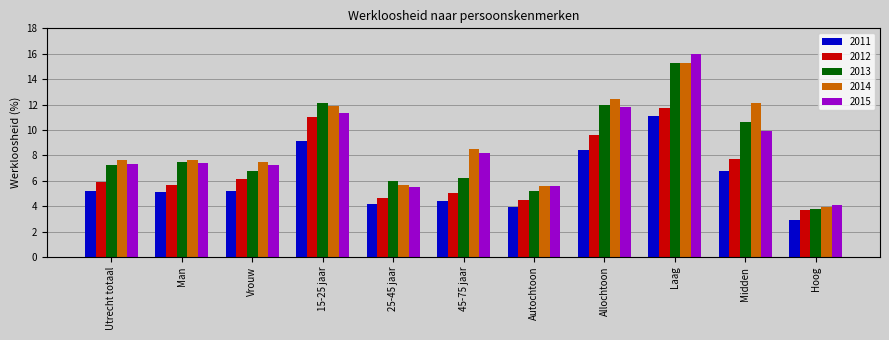

At which category is the sum across all series the highest?

Laag